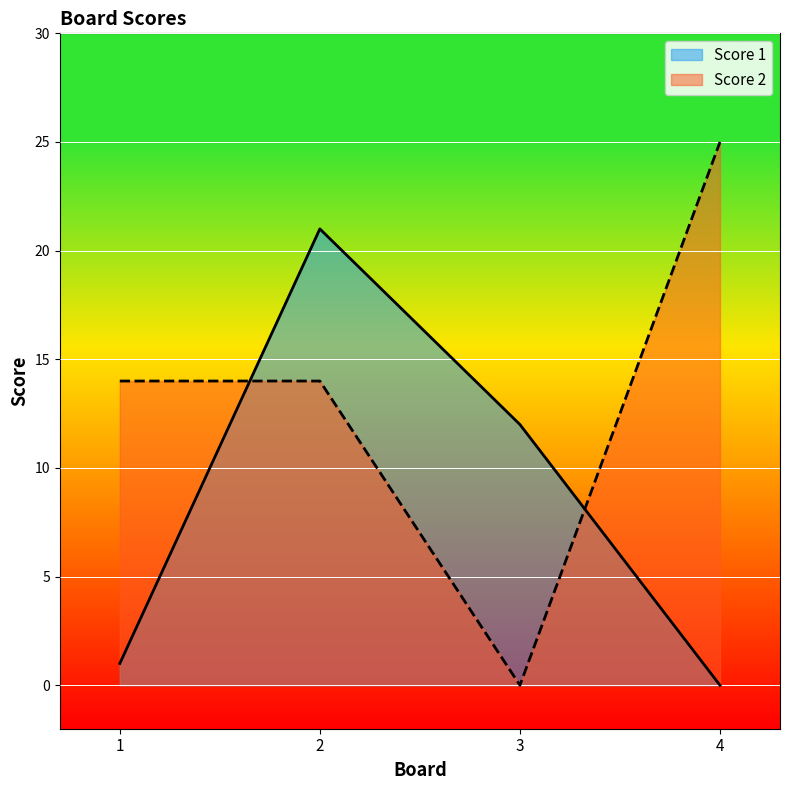

Which series has the widest spread of values?

Score 2